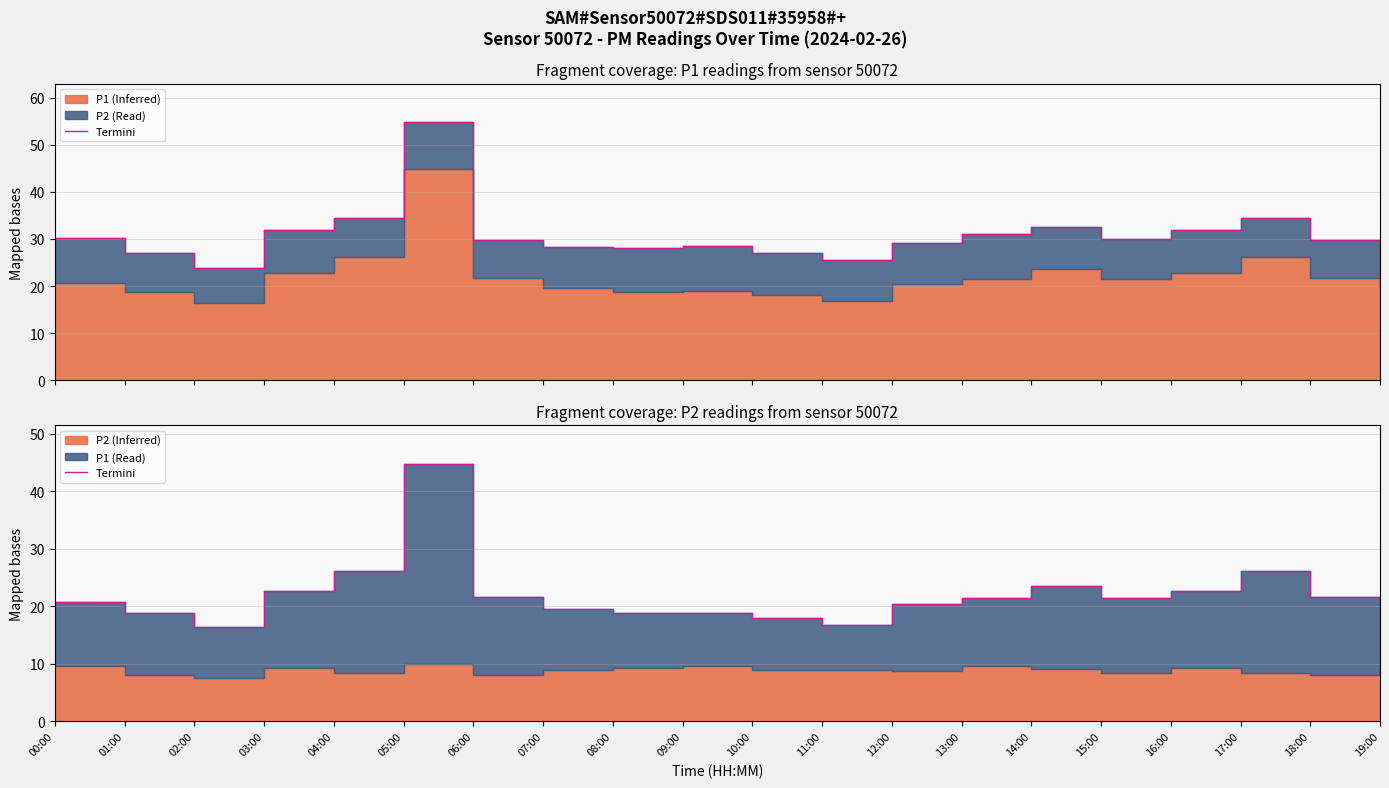

Does the chart have visible grid lines?

Yes